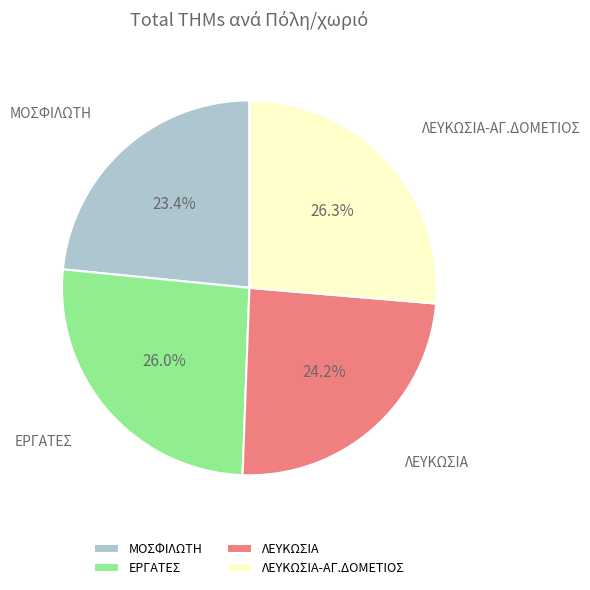

To the nearest percent, what is the difference between the largest and smallest slice percentages?

3%